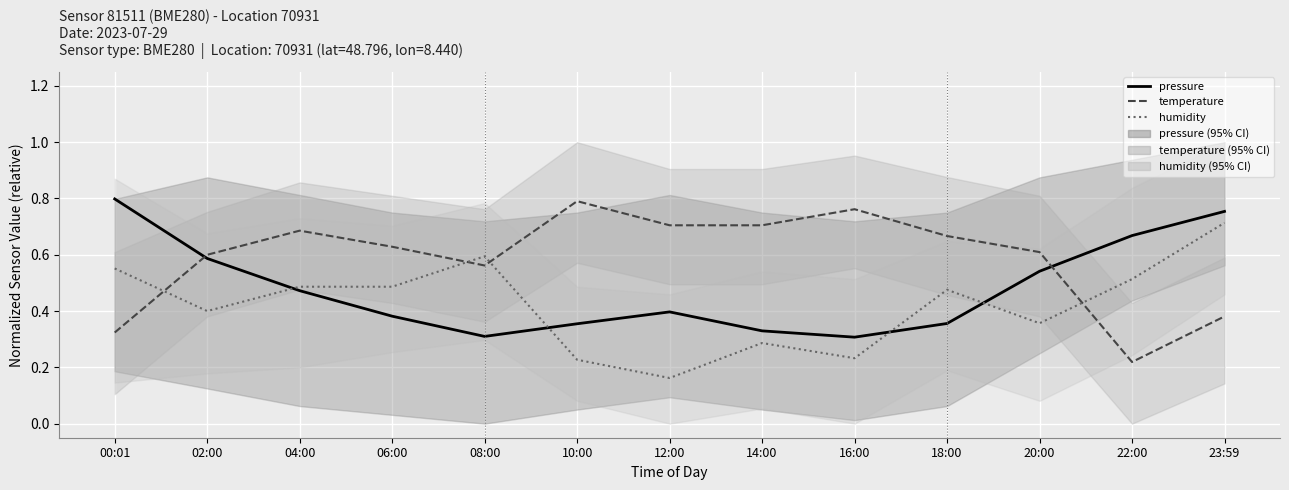

What is the average value of the humidity series?

0.4